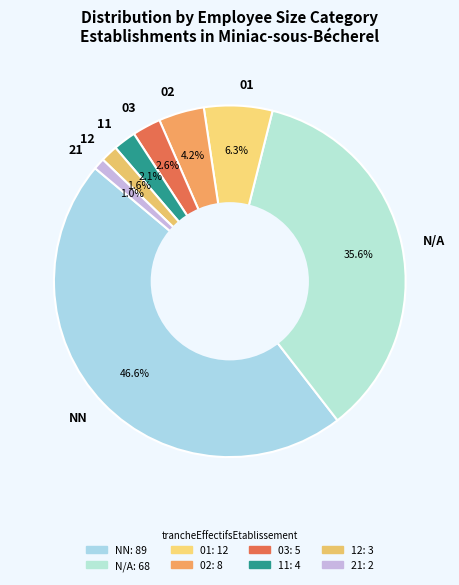

What percentage is the 11 slice, to the nearest percent?

2%